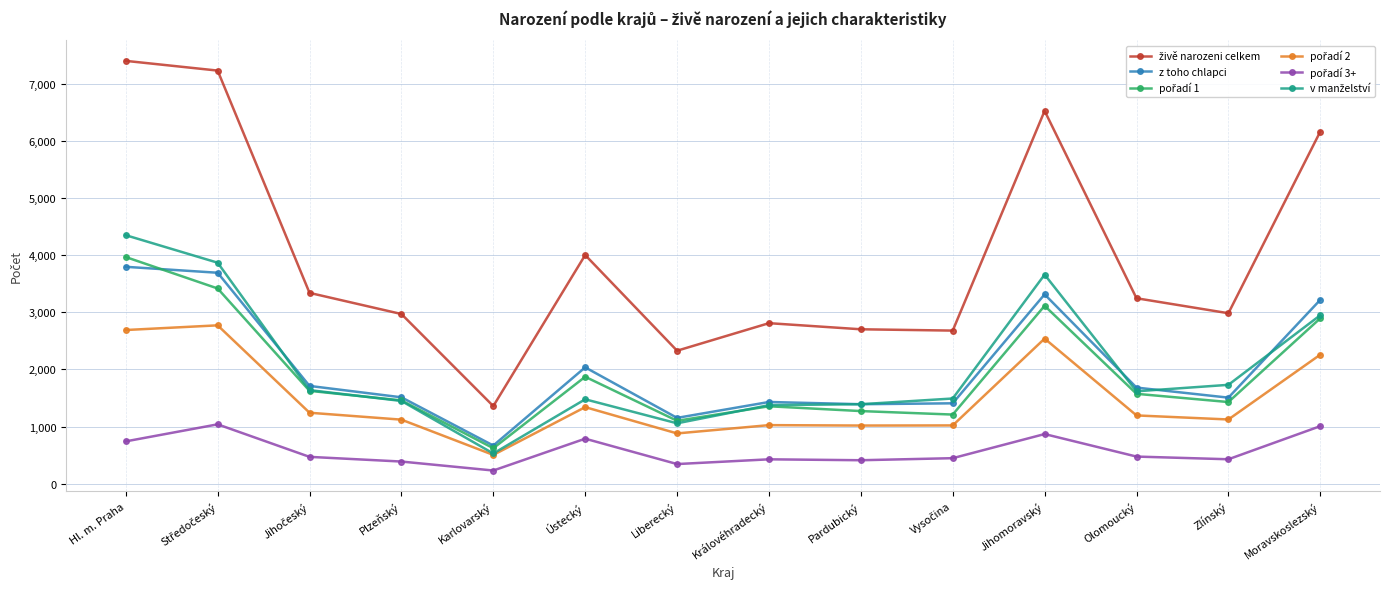

Is it true that z toho chlapci equals 2011 at Jihomoravský?

False